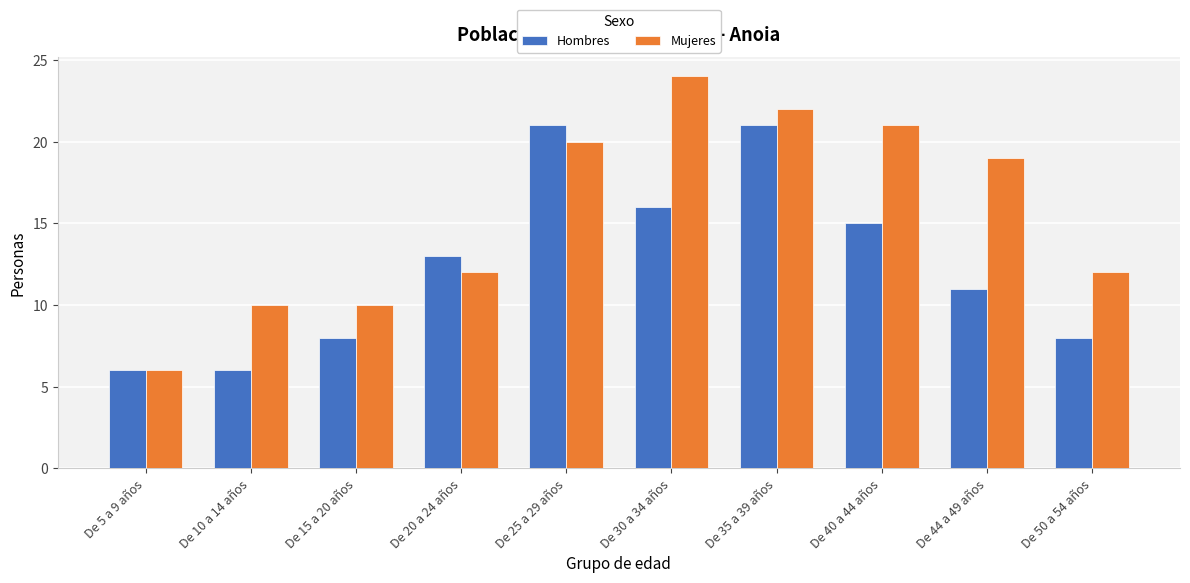

What is the label of the 10th bar from the left?

De 50 a 54 años